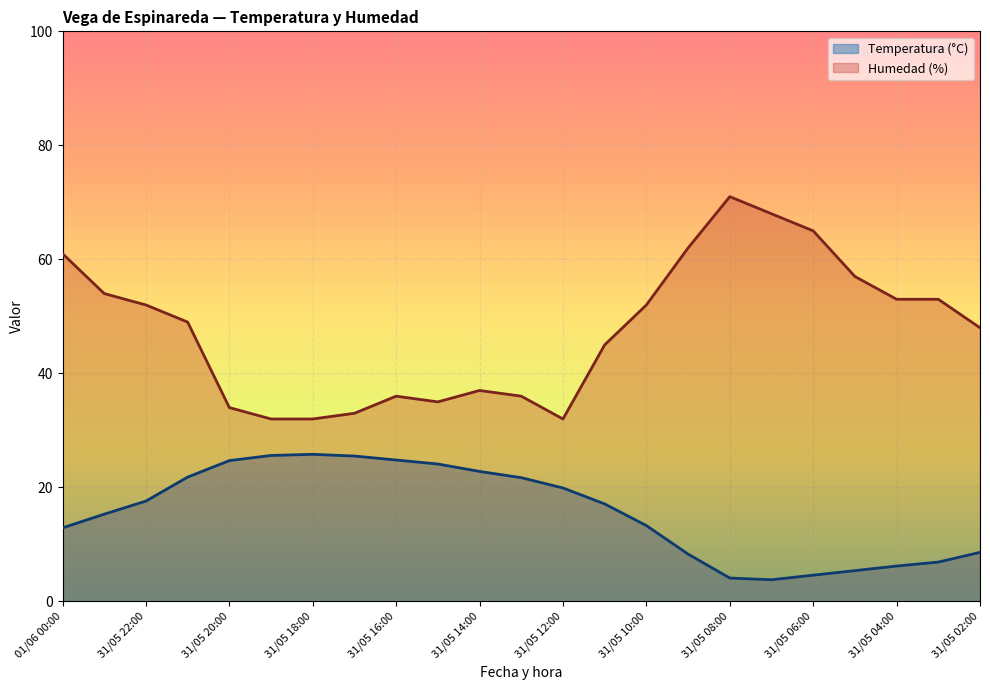

True or false: Humedad (%) and Temperatura (°C) intersect in this chart.

False